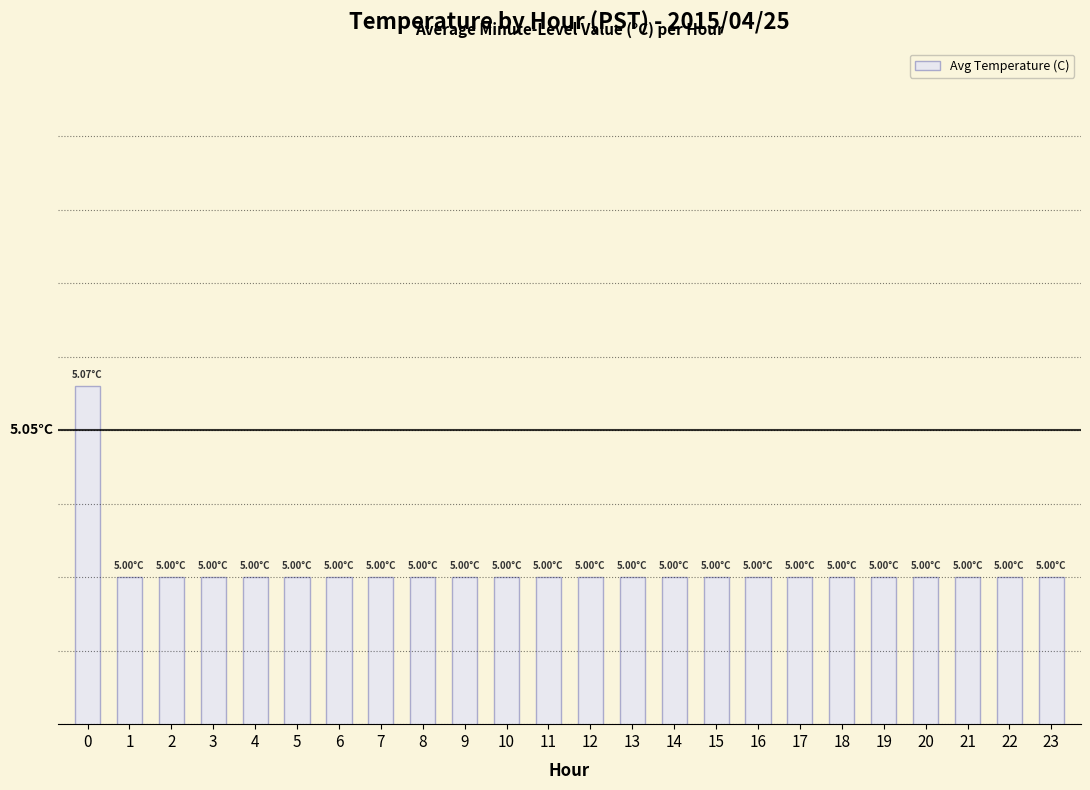

How many data points are above 5?

1